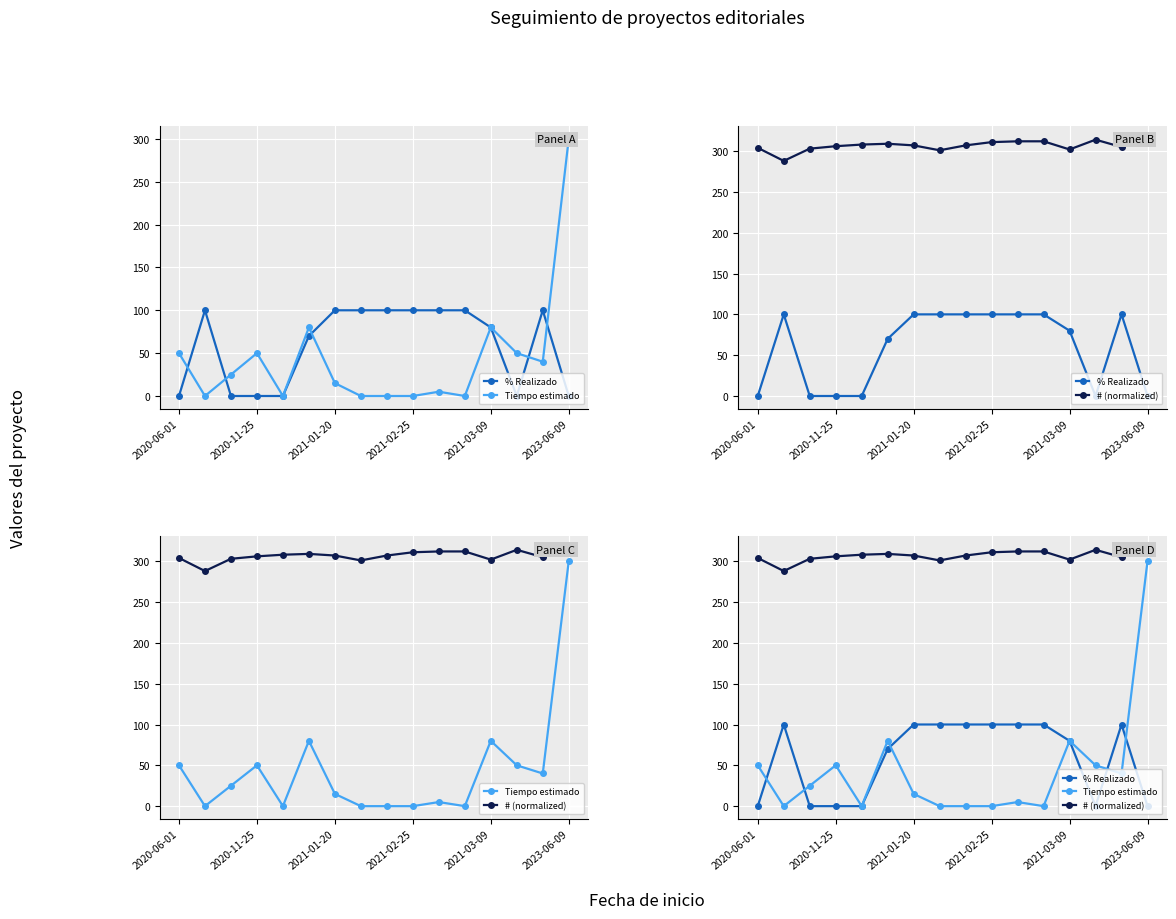

How many data points in # (normalized) are above 307?

7